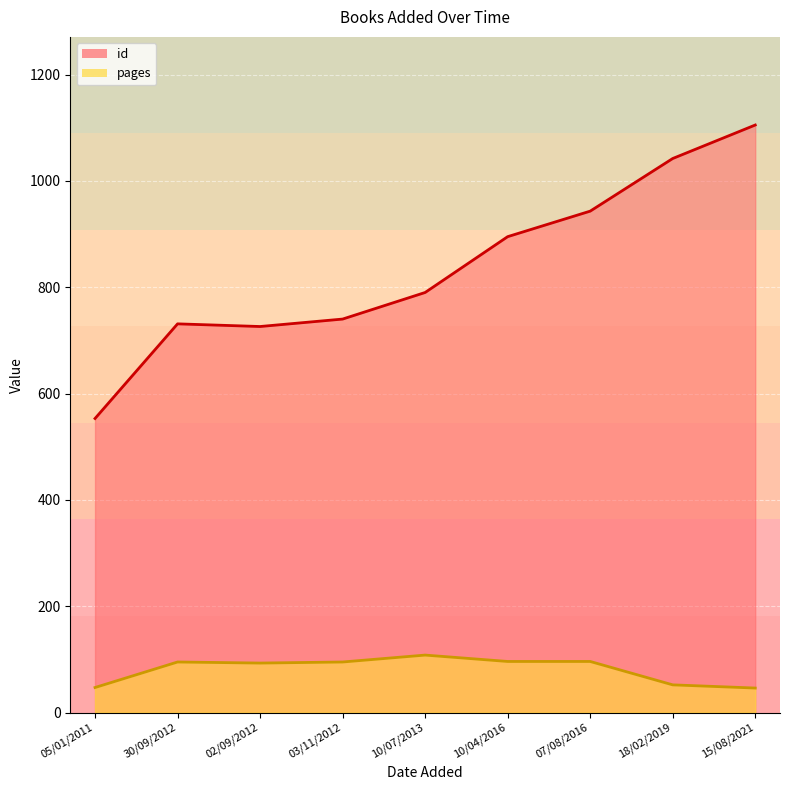

At which category is the sum across all series the highest?

15/08/2021